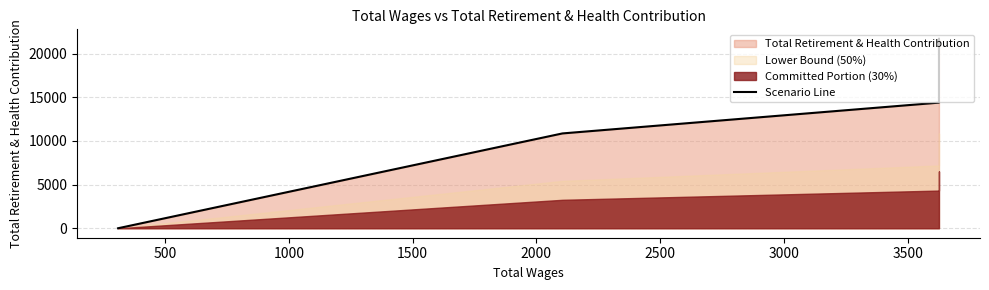

Count the values in the range 0 to 21683.

7